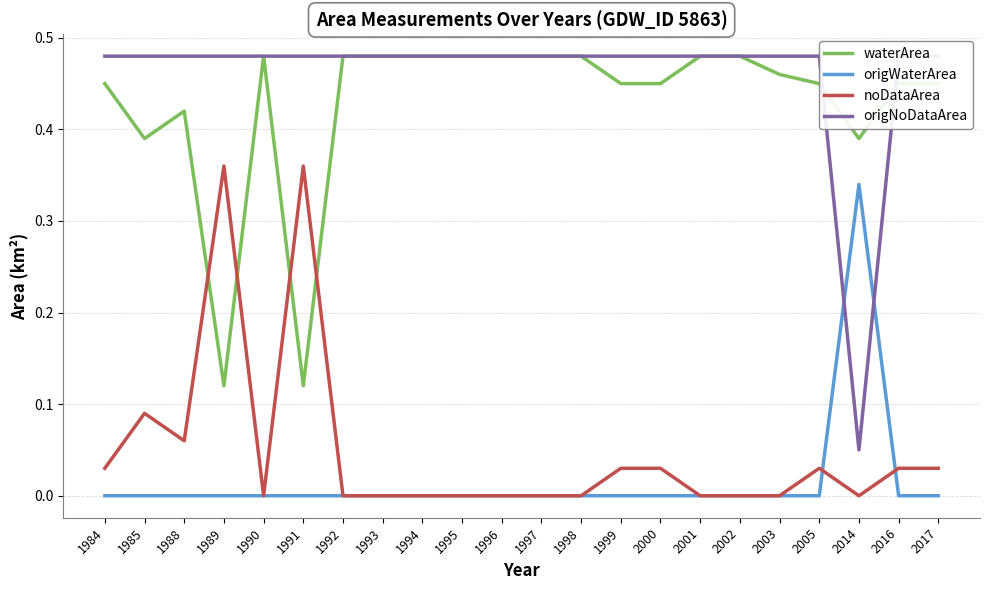

Reading right to left, what are all the values shown in this chart?

waterArea: 2017=0.5	2016=0.5	2014=0.4	2005=0.5	2003=0.5	2002=0.5	2001=0.5	2000=0.5	1999=0.5	1998=0.5	1997=0.5	1996=0.5	1995=0.5	1994=0.5	1993=0.5	1992=0.5	1991=0.1	1990=0.5	1989=0.1	1988=0.4	1985=0.4	1984=0.5
origWaterArea: 2017=0.0	2016=0.0	2014=0.3	2005=0.0	2003=0.0	2002=0.0	2001=0.0	2000=0.0	1999=0.0	1998=0.0	1997=0.0	1996=0.0	1995=0.0	1994=0.0	1993=0.0	1992=0.0	1991=0.0	1990=0.0	1989=0.0	1988=0.0	1985=0.0	1984=0.0
noDataArea: 2017=0.0	2016=0.0	2014=0.0	2005=0.0	2003=0.0	2002=0.0	2001=0.0	2000=0.0	1999=0.0	1998=0.0	1997=0.0	1996=0.0	1995=0.0	1994=0.0	1993=0.0	1992=0.0	1991=0.4	1990=0.0	1989=0.4	1988=0.1	1985=0.1	1984=0.0
origNoDataArea: 2017=0.5	2016=0.5	2014=0.1	2005=0.5	2003=0.5	2002=0.5	2001=0.5	2000=0.5	1999=0.5	1998=0.5	1997=0.5	1996=0.5	1995=0.5	1994=0.5	1993=0.5	1992=0.5	1991=0.5	1990=0.5	1989=0.5	1988=0.5	1985=0.5	1984=0.5